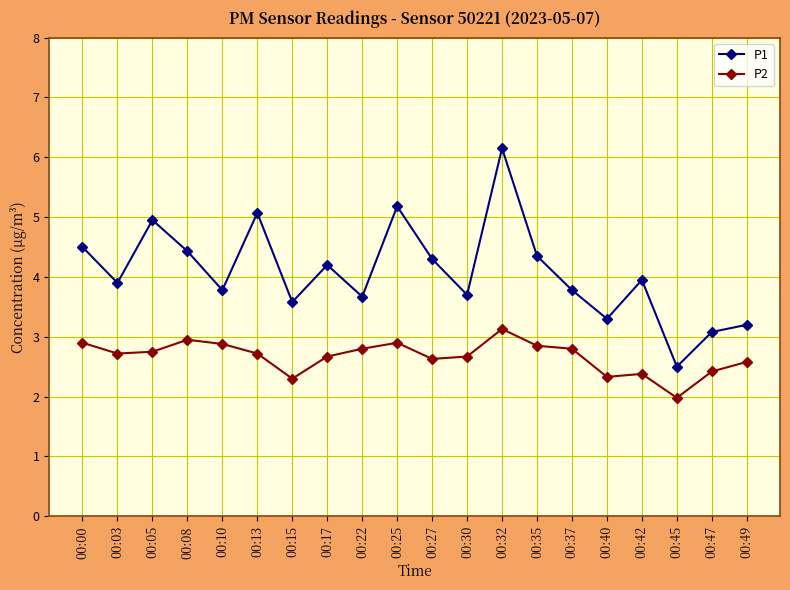

Which category has the highest value across all series?

00:32